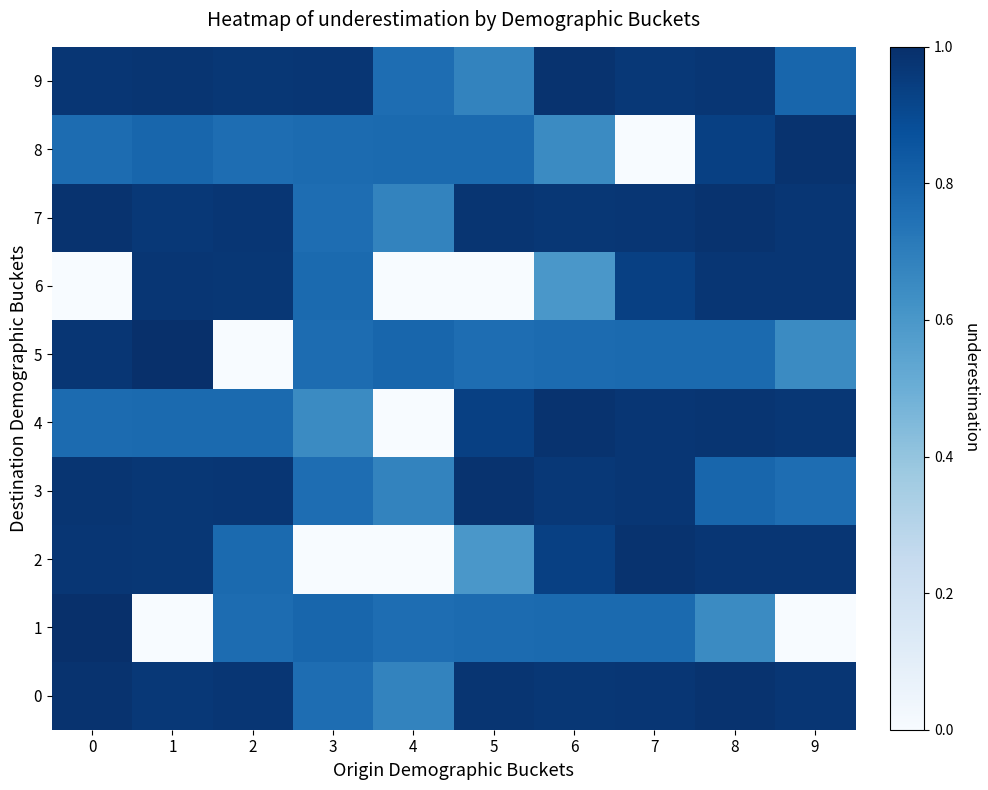

Between 2 and 6, which series saw the biggest shift?

5